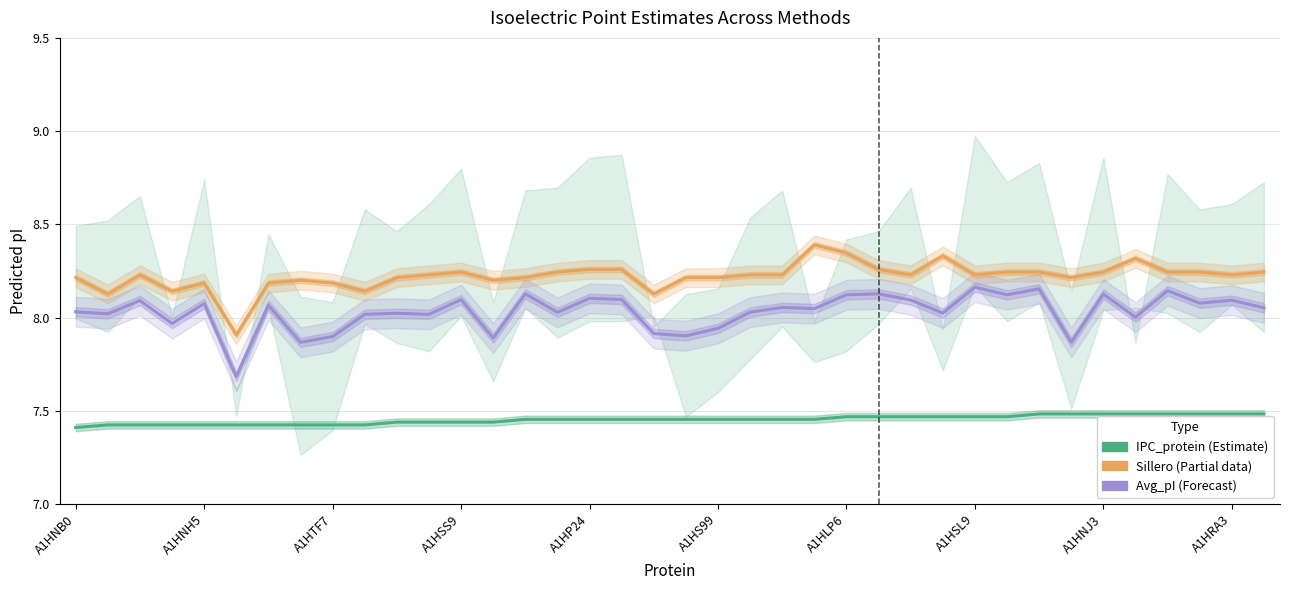

True or false: Sillero (Partial) and IPC_protein (Estimate) intersect in this chart.

False